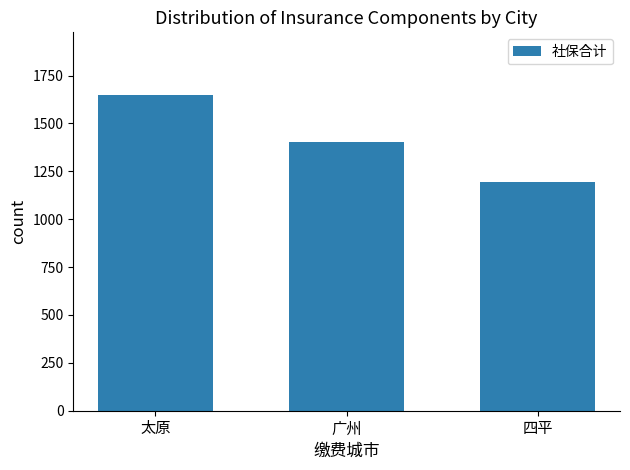

The value at 广州 is 775.4. True or false?

False